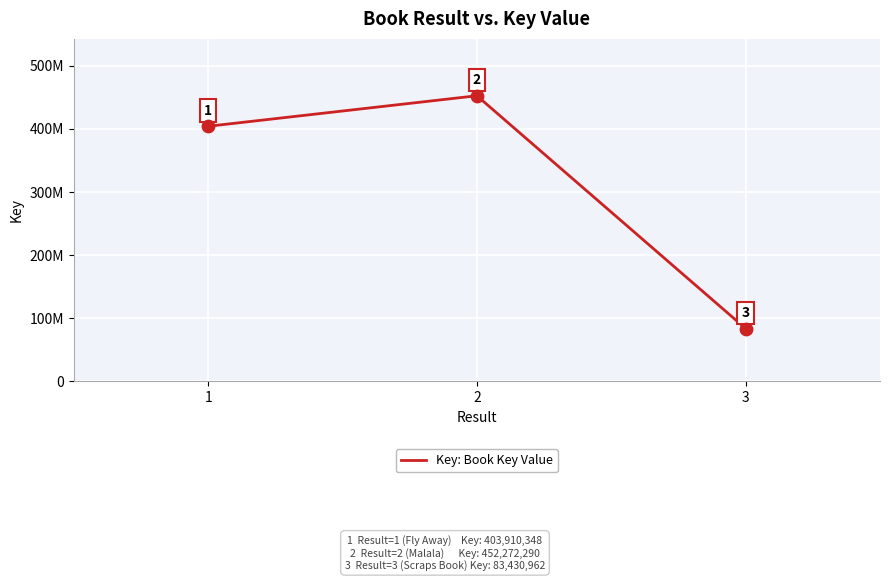

Which has a higher value, 1 or 3?

1